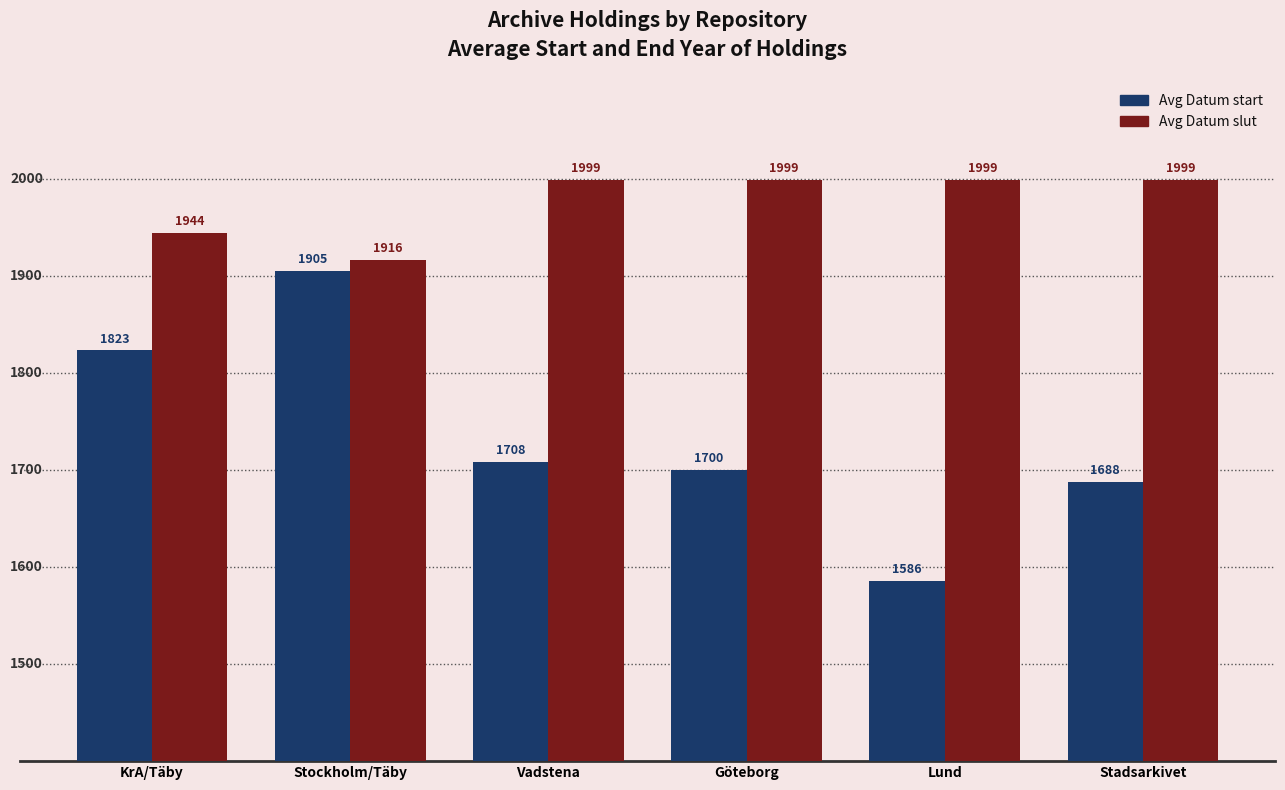

List the series in order of their overall mean, lowest first.

Avg Datum start, Avg Datum slut